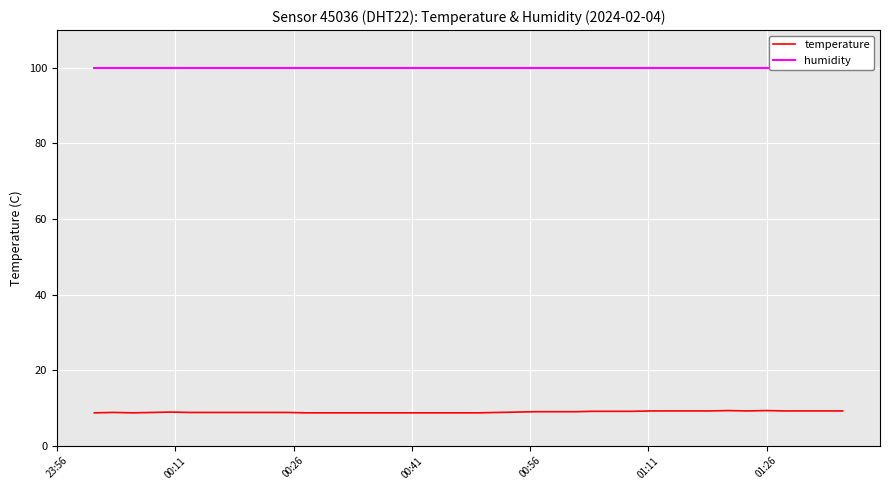

What is the maximum value for temperature?

9.3